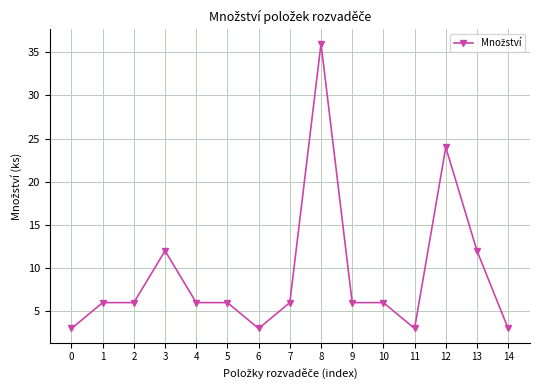

What is the difference between the maximum and minimum values?

33